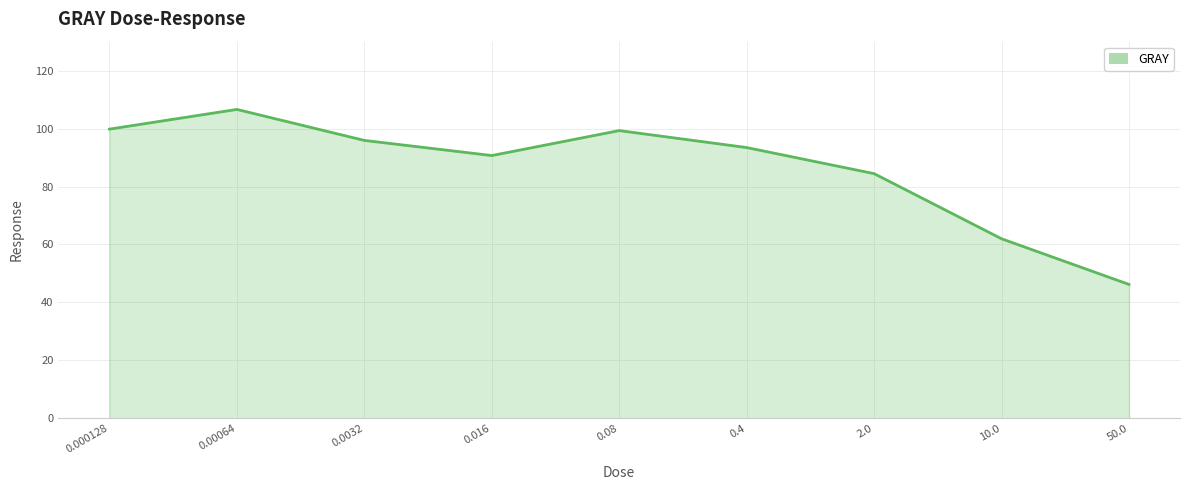

The chart shows a value of 84.4 at 2.0. True or false?

True